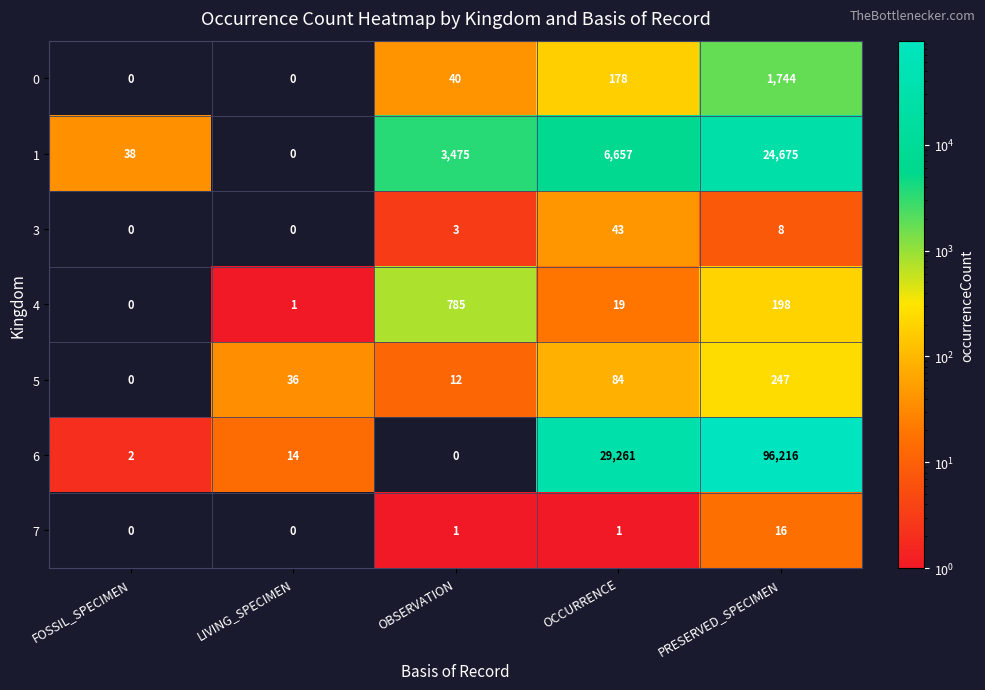

Which category has the highest value across all series?

PRESERVED_SPECIMEN